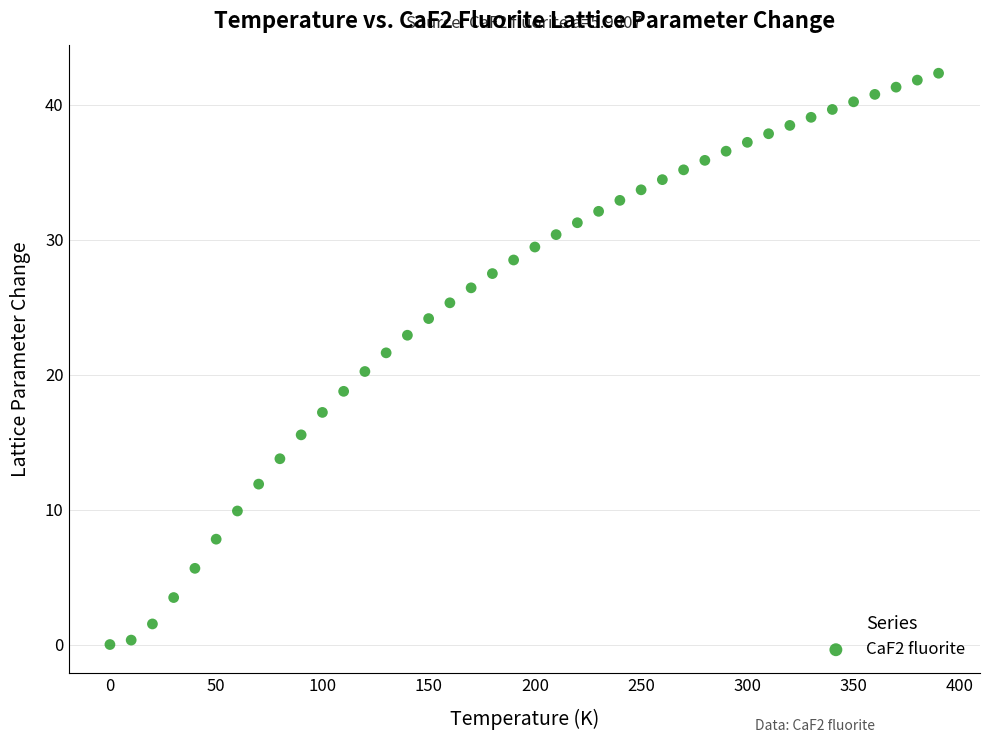

What is the range of X values (max minus min)?

390.0